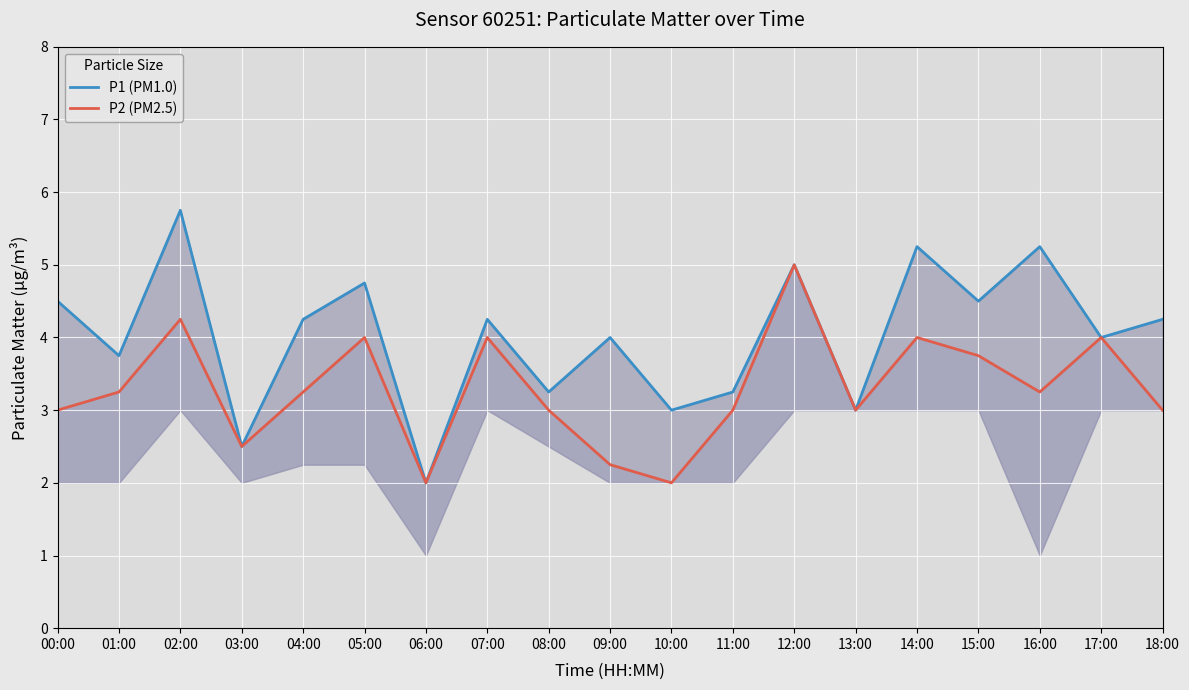

What is the total value across all series at 06:00?

4.0